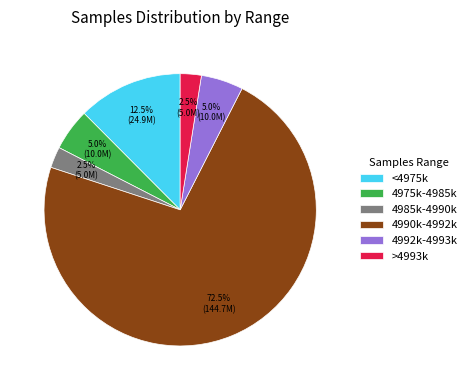

How many segments does this pie chart have?

6